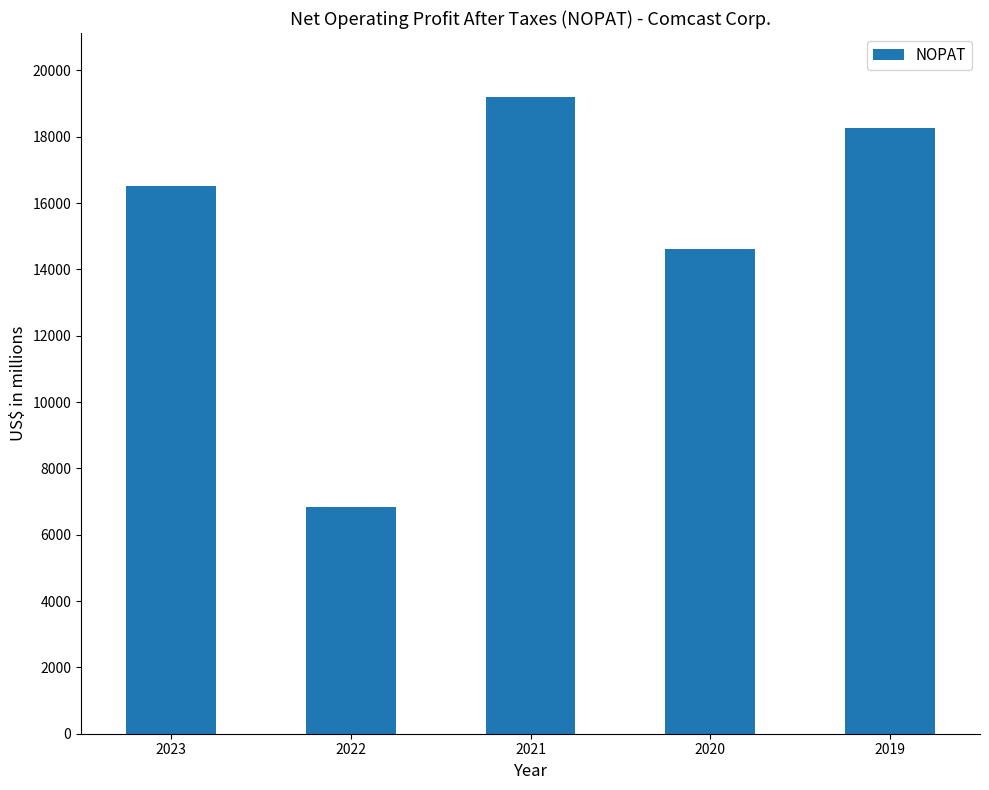

The value at 2021 is 19205. True or false?

True